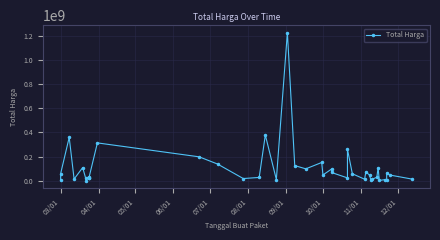

Reading left to right, list all the values displayed in this chart.

6936000	59935000	359500000	15787200	110389990	2395750	23680800	34132505	27720000	21231000	314121780	199200000	139800000	19950000	29000000	379075000	12000000	1224682000	127000000	100000000	152477000	49478000	98000000	70000000	25200000	262118150	59375000	14400000	75920000	48140000	11100000	13442000	30800000	110000000	3825000	11800000	5093000	65000000	48140000	14750000